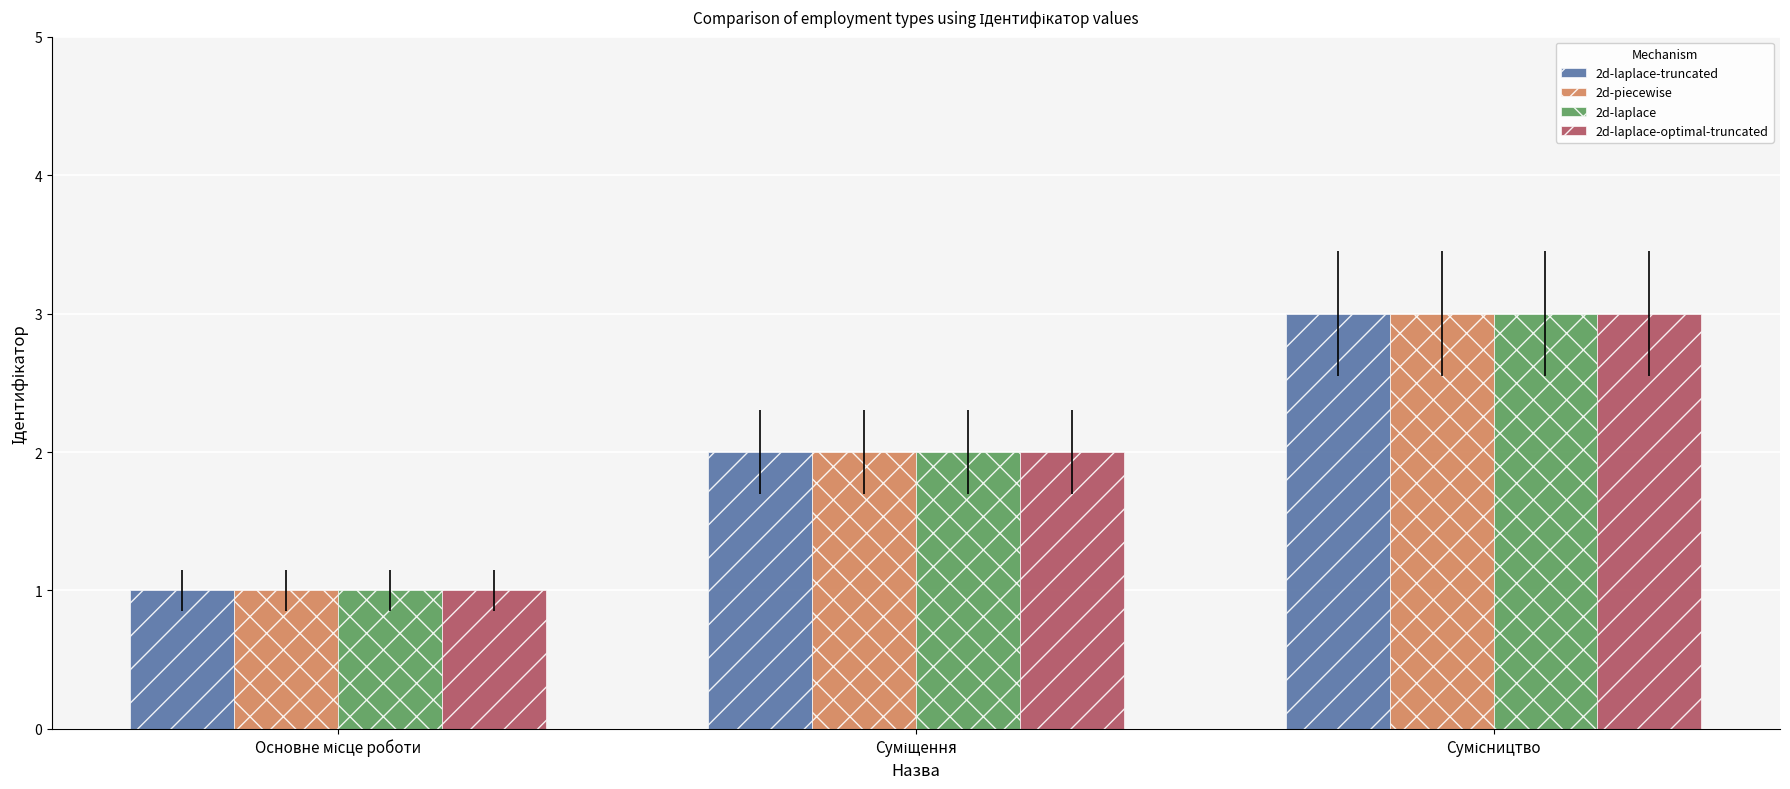

Which series has the largest range (max minus min)?

2d-laplace-truncated